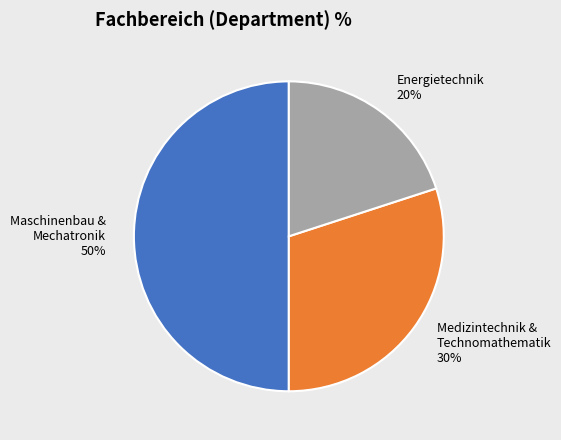

Combined, do Maschinenbau & Mechatronik and Energietechnik account for over 50%?

Yes